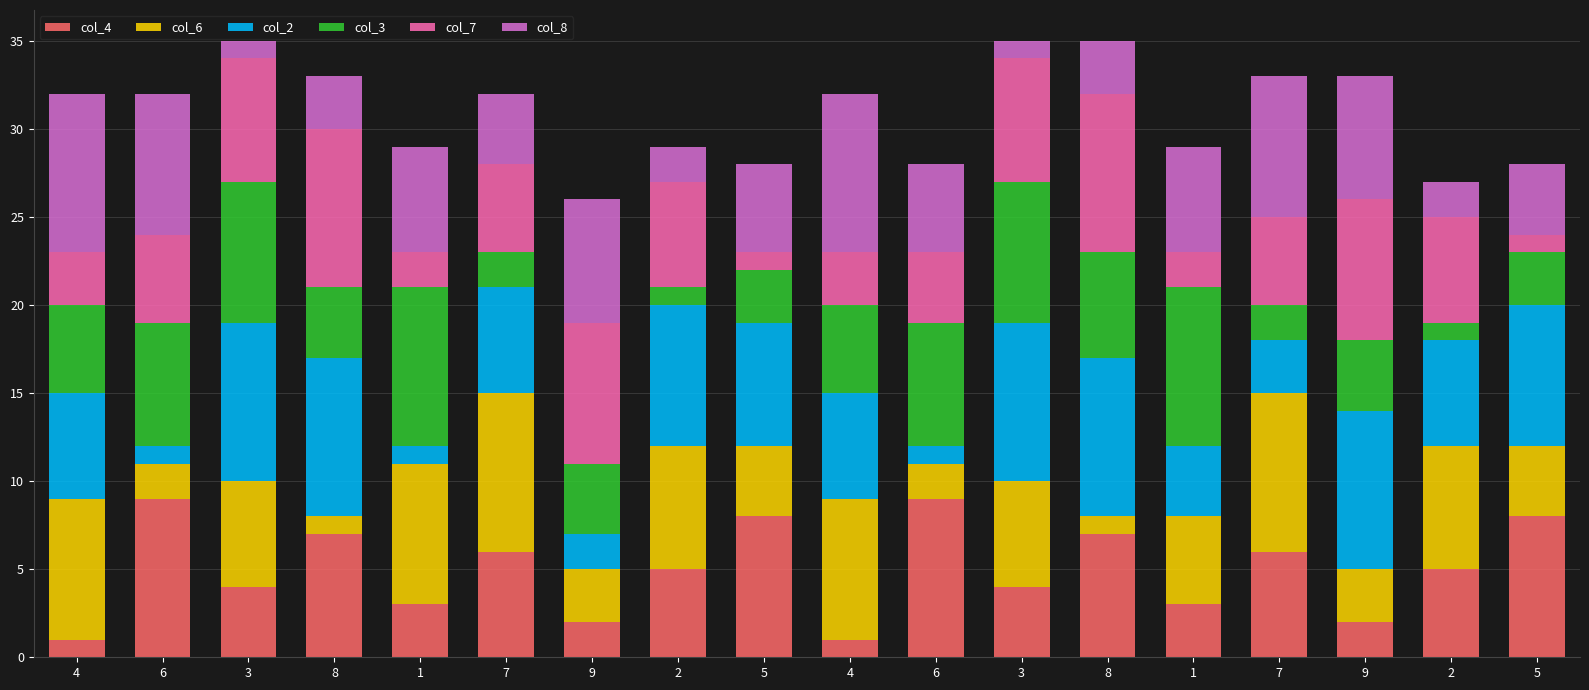

What is the label of the 16th bar from the left?

9